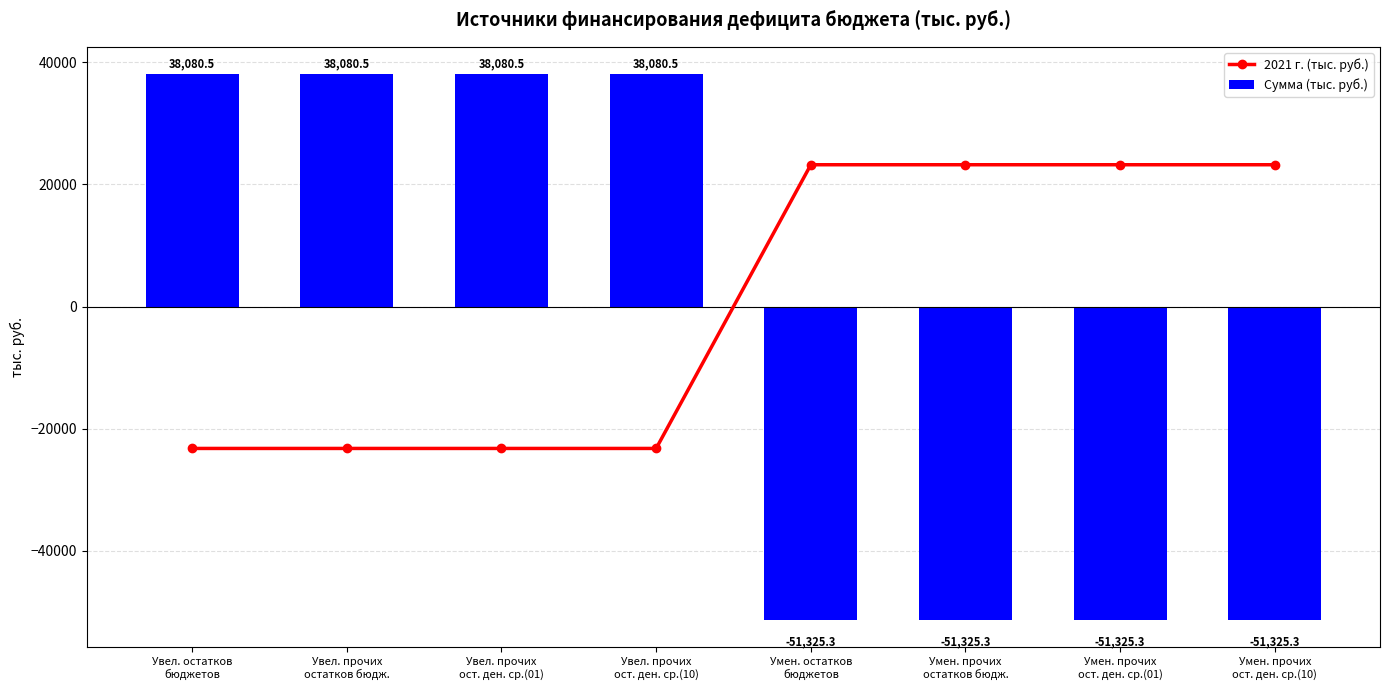

How many values in Сумма (тыс. руб.) are below zero?

4